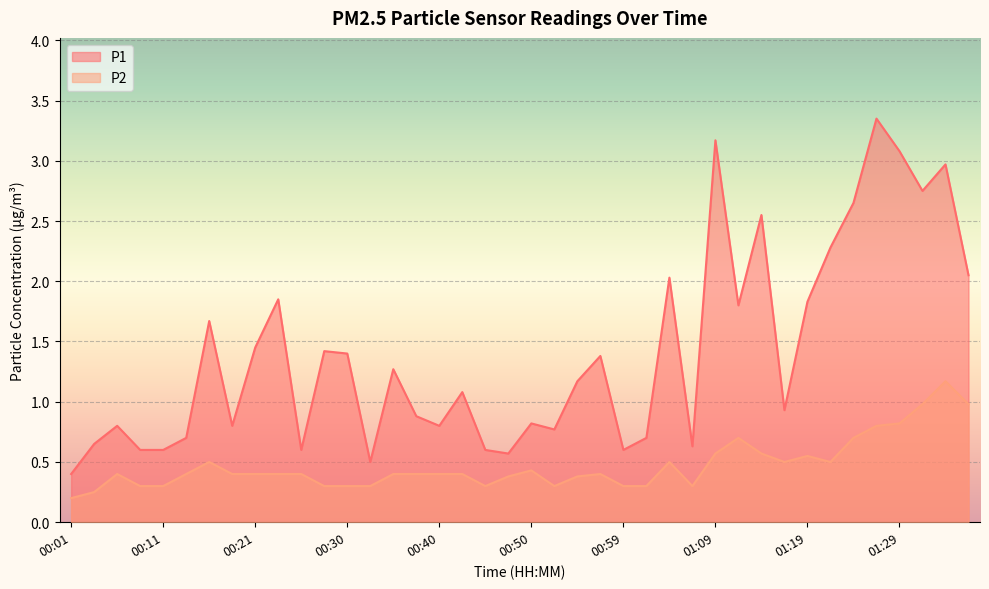

How many lines are shown in the chart?

2